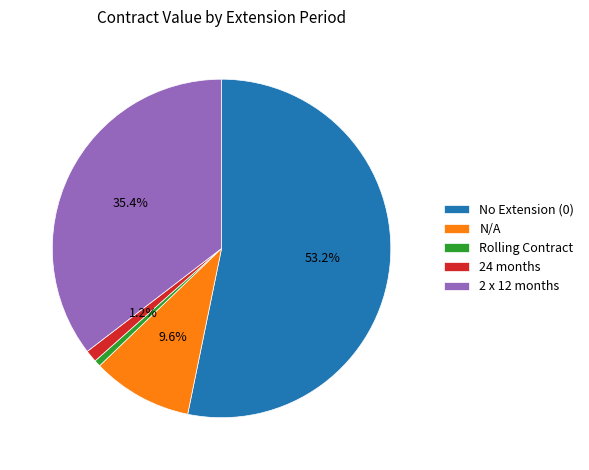

How many segments does this pie chart have?

5